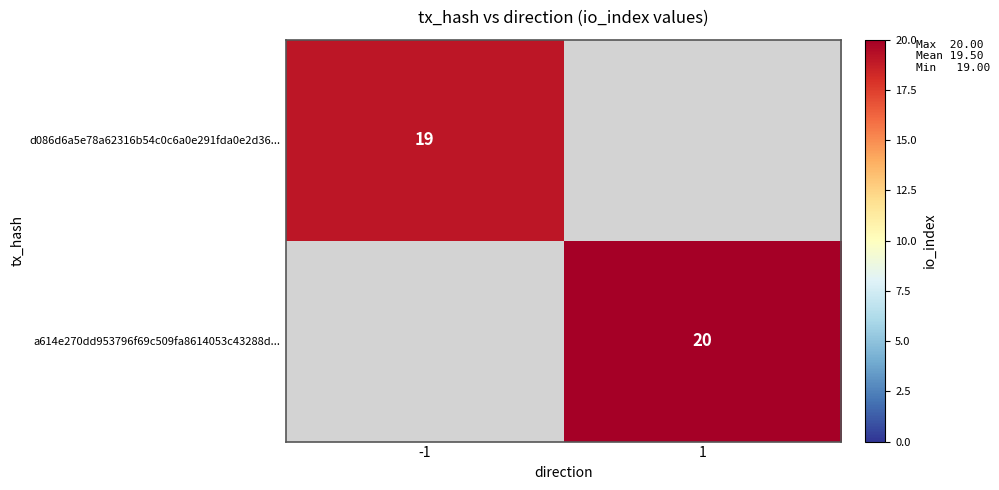

The a614e270dd953796f69c509fa8614053c43288d... series shows 20 at 1. True or false?

True